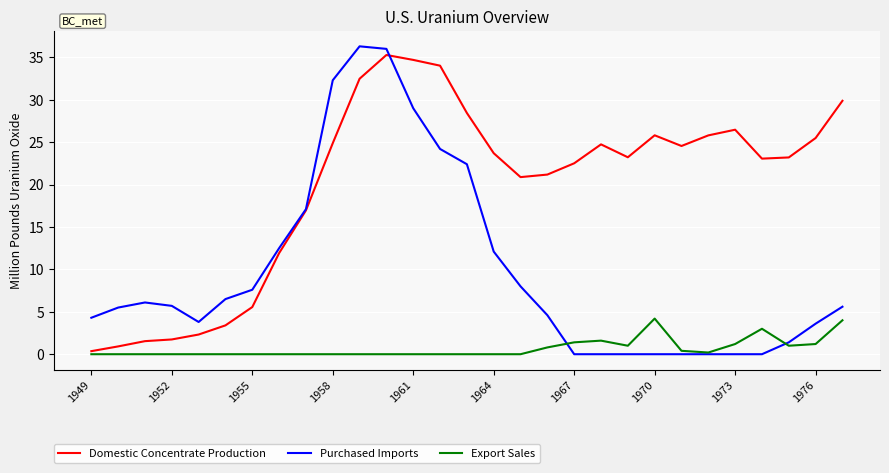

Which series has the largest total across all categories?

Domestic Concentrate Production